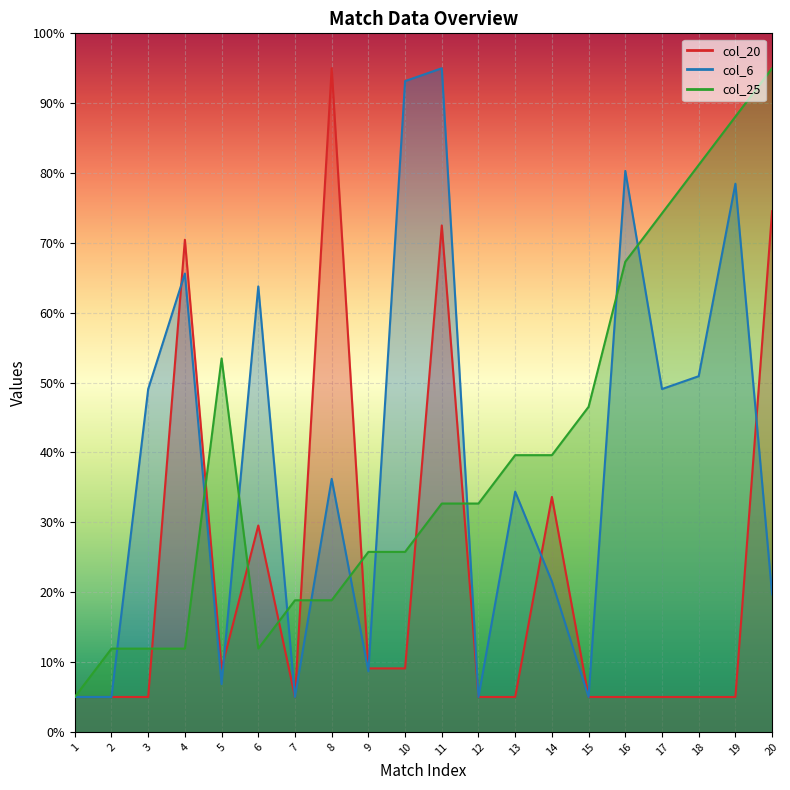

What is the maximum value shown in the chart?

95.0